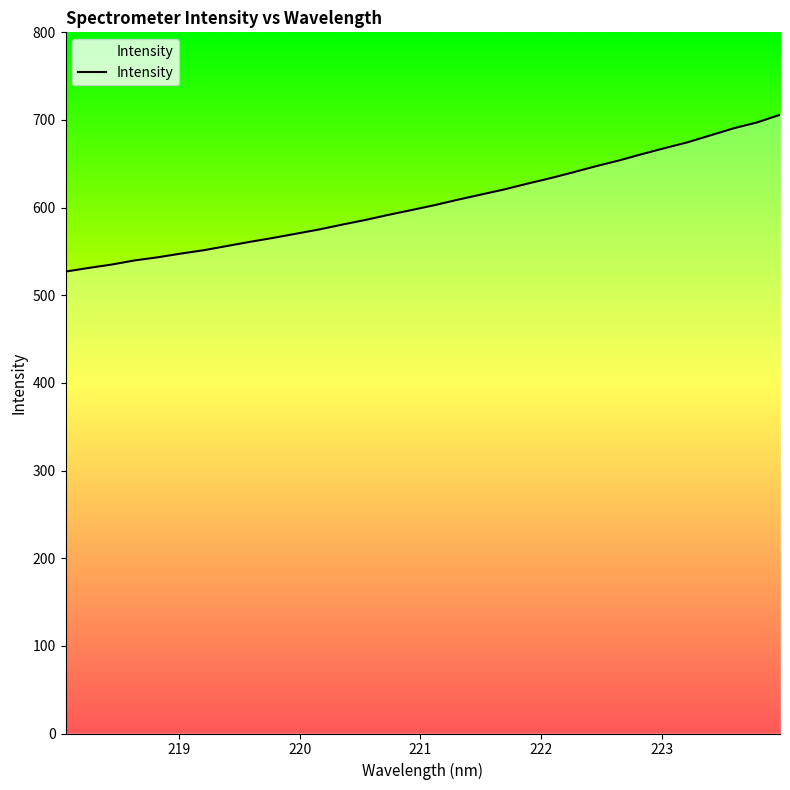

What is the difference between the maximum and minimum values?

178.9